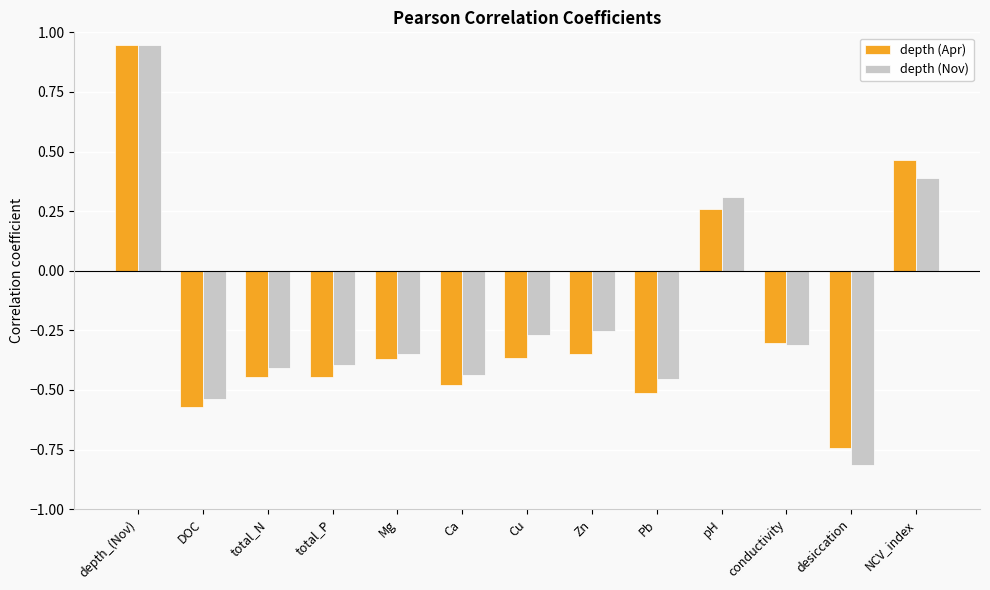

Between total_N and pH, which series saw the biggest shift?

depth (Nov)